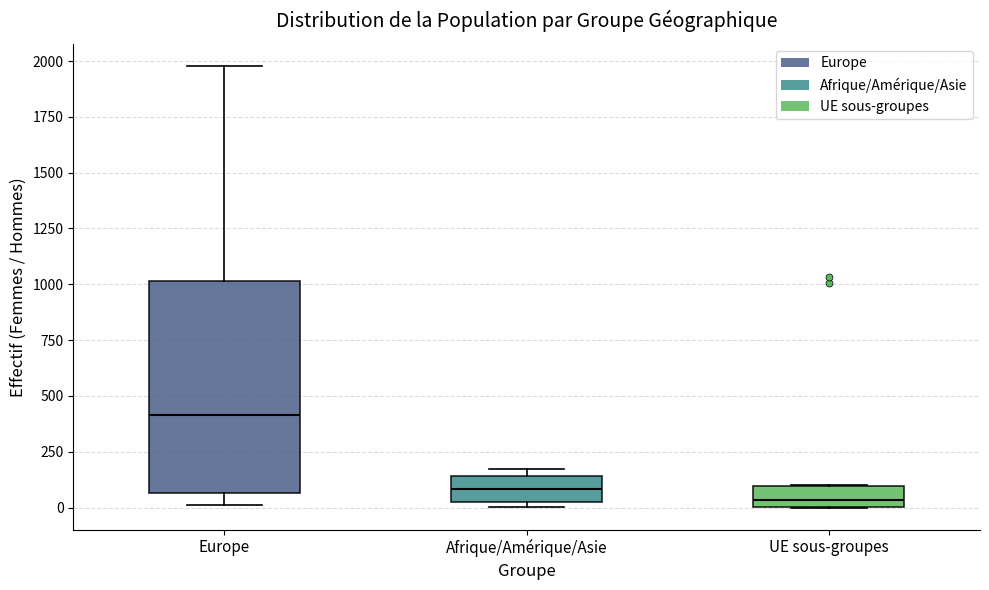

Reading left to right, transcribe this box plot: for each box, give where its median line is, the range the box spans, and where its two whiskers end, as read against the y-axis. The values are not printed on the chart, so give them approximately, as read against the axis.

Europe: median 400, box 50 to 1000, whiskers 0 to 2000
Afrique/Amérique/Asie: median 100, box 0 to 150, whiskers 0 (just below the box's lower edge) to 150 (just above the box's upper edge)
UE sous-groupes: median 50, box 0 to 100, whiskers 0 to 100